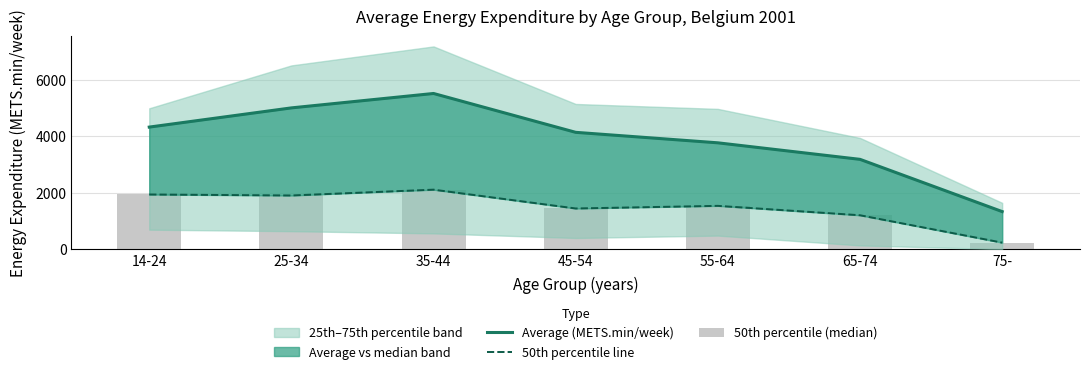

What is the sum of the Average (METS.min/week) values at 65-74 and 75-?

4509.1